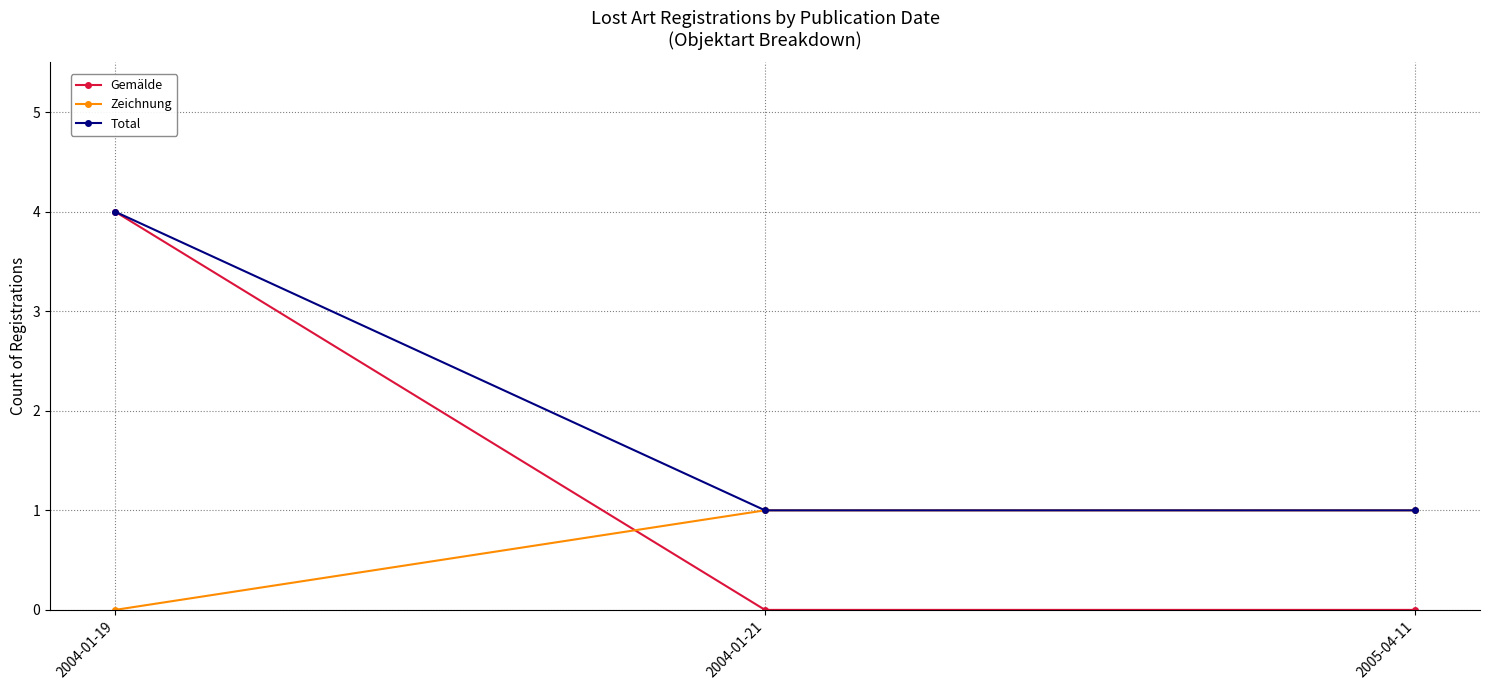

Reading left to right, what are all the values shown in this chart?

Gemälde: 4	0	0
Zeichnung: 0	1	1
Total: 4	1	1